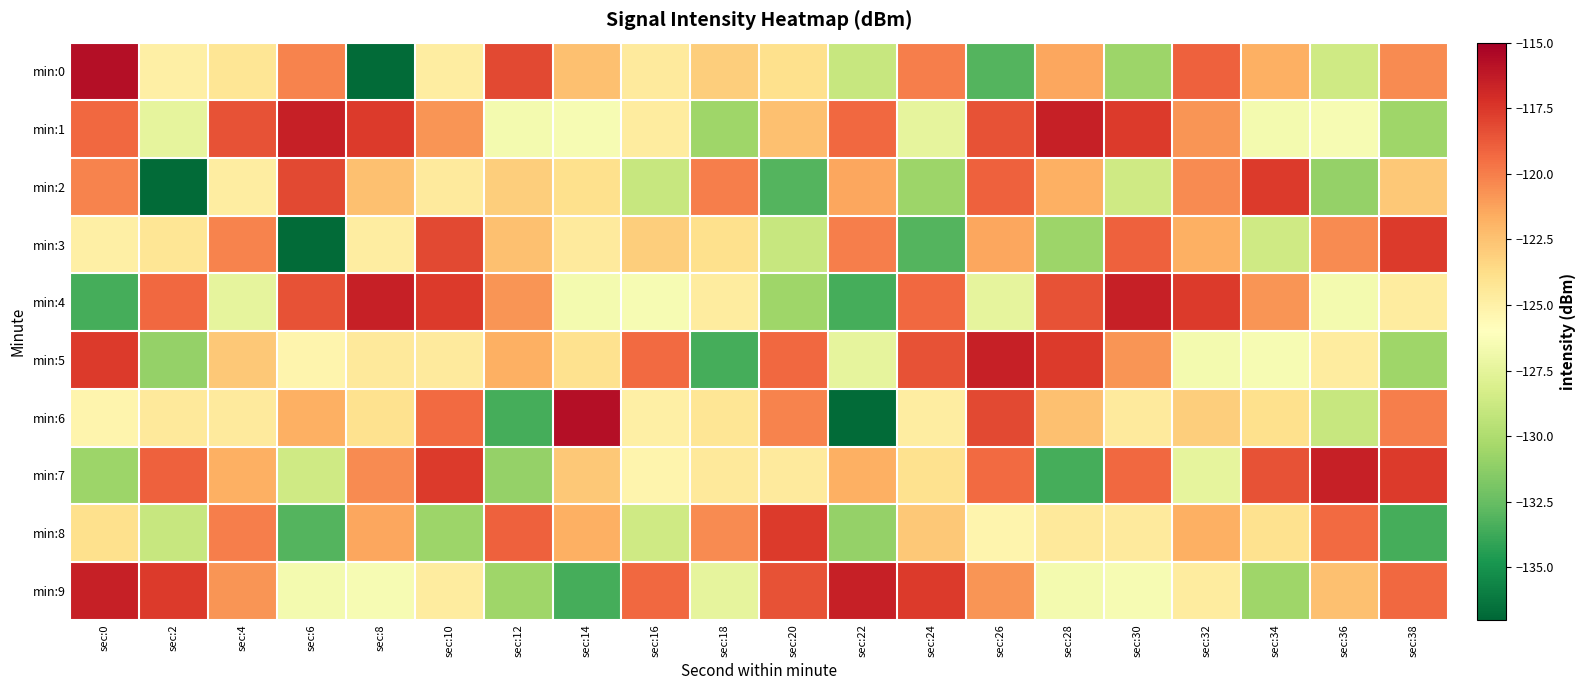

Reading right to left, what are all the values shown in this chart?

min:0: sec:38=-120.4	sec:36=-128.7	sec:34=-121.7	sec:32=-119.0	sec:30=-130.7	sec:28=-121.4	sec:26=-133.1	sec:24=-120.1	sec:22=-128.9	sec:20=-123.9	sec:18=-123.0	sec:16=-124.6	sec:14=-122.4	sec:12=-118.1	sec:10=-124.8	sec:8=-136.7	sec:6=-120.2	sec:4=-124.2	sec:2=-124.9	sec:0=-115.7
min:1: sec:38=-130.6	sec:36=-126.5	sec:34=-126.7	sec:32=-120.8	sec:30=-117.6	sec:28=-116.5	sec:26=-118.5	sec:24=-127.5	sec:22=-119.3	sec:20=-122.4	sec:18=-130.6	sec:16=-124.6	sec:14=-126.5	sec:12=-126.7	sec:10=-120.8	sec:8=-117.6	sec:6=-116.5	sec:4=-118.5	sec:2=-127.5	sec:0=-119.3
min:2: sec:38=-122.8	sec:36=-130.9	sec:34=-117.6	sec:32=-120.4	sec:30=-128.7	sec:28=-121.7	sec:26=-119.0	sec:24=-130.7	sec:22=-121.4	sec:20=-133.1	sec:18=-120.1	sec:16=-128.9	sec:14=-123.9	sec:12=-123.0	sec:10=-124.6	sec:8=-122.4	sec:6=-118.1	sec:4=-124.8	sec:2=-136.7	sec:0=-120.2
min:3: sec:38=-117.6	sec:36=-120.4	sec:34=-128.7	sec:32=-121.7	sec:30=-119.0	sec:28=-130.7	sec:26=-121.4	sec:24=-133.1	sec:22=-120.1	sec:20=-128.9	sec:18=-123.9	sec:16=-123.0	sec:14=-124.6	sec:12=-122.4	sec:10=-118.1	sec:8=-124.8	sec:6=-136.7	sec:4=-120.2	sec:2=-124.2	sec:0=-124.9
min:4: sec:38=-124.6	sec:36=-126.7	sec:34=-120.8	sec:32=-117.6	sec:30=-116.5	sec:28=-118.5	sec:26=-127.5	sec:24=-119.3	sec:22=-133.5	sec:20=-130.6	sec:18=-124.6	sec:16=-126.5	sec:14=-126.7	sec:12=-120.8	sec:10=-117.6	sec:8=-116.5	sec:6=-118.5	sec:4=-127.5	sec:2=-119.3	sec:0=-133.5
min:5: sec:38=-130.6	sec:36=-124.6	sec:34=-126.5	sec:32=-126.7	sec:30=-120.8	sec:28=-117.6	sec:26=-116.5	sec:24=-118.5	sec:22=-127.5	sec:20=-119.3	sec:18=-133.5	sec:16=-119.3	sec:14=-124.0	sec:12=-121.8	sec:10=-124.6	sec:8=-124.5	sec:6=-125.3	sec:4=-122.8	sec:2=-130.9	sec:0=-117.6
min:6: sec:38=-120.1	sec:36=-128.9	sec:34=-123.9	sec:32=-123.0	sec:30=-124.6	sec:28=-122.4	sec:26=-118.1	sec:24=-124.8	sec:22=-136.7	sec:20=-120.2	sec:18=-124.2	sec:16=-124.9	sec:14=-115.7	sec:12=-133.5	sec:10=-119.3	sec:8=-124.0	sec:6=-121.8	sec:4=-124.6	sec:2=-124.5	sec:0=-125.3
min:7: sec:38=-117.6	sec:36=-116.5	sec:34=-118.5	sec:32=-127.5	sec:30=-119.3	sec:28=-133.5	sec:26=-119.3	sec:24=-124.0	sec:22=-121.8	sec:20=-124.6	sec:18=-124.5	sec:16=-125.3	sec:14=-122.8	sec:12=-130.9	sec:10=-117.6	sec:8=-120.4	sec:6=-128.7	sec:4=-121.7	sec:2=-119.0	sec:0=-130.7
min:8: sec:38=-133.5	sec:36=-119.3	sec:34=-124.0	sec:32=-121.8	sec:30=-124.6	sec:28=-124.5	sec:26=-125.3	sec:24=-122.8	sec:22=-130.9	sec:20=-117.6	sec:18=-120.4	sec:16=-128.7	sec:14=-121.7	sec:12=-119.0	sec:10=-130.7	sec:8=-121.4	sec:6=-133.1	sec:4=-120.1	sec:2=-128.9	sec:0=-123.9
min:9: sec:38=-119.3	sec:36=-122.4	sec:34=-130.6	sec:32=-124.6	sec:30=-126.5	sec:28=-126.7	sec:26=-120.8	sec:24=-117.6	sec:22=-116.5	sec:20=-118.5	sec:18=-127.5	sec:16=-119.3	sec:14=-133.5	sec:12=-130.6	sec:10=-124.6	sec:8=-126.5	sec:6=-126.7	sec:4=-120.8	sec:2=-117.6	sec:0=-116.5